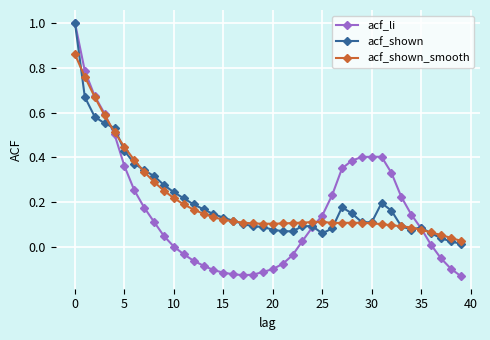

Which series has the widest spread of values?

acf_li